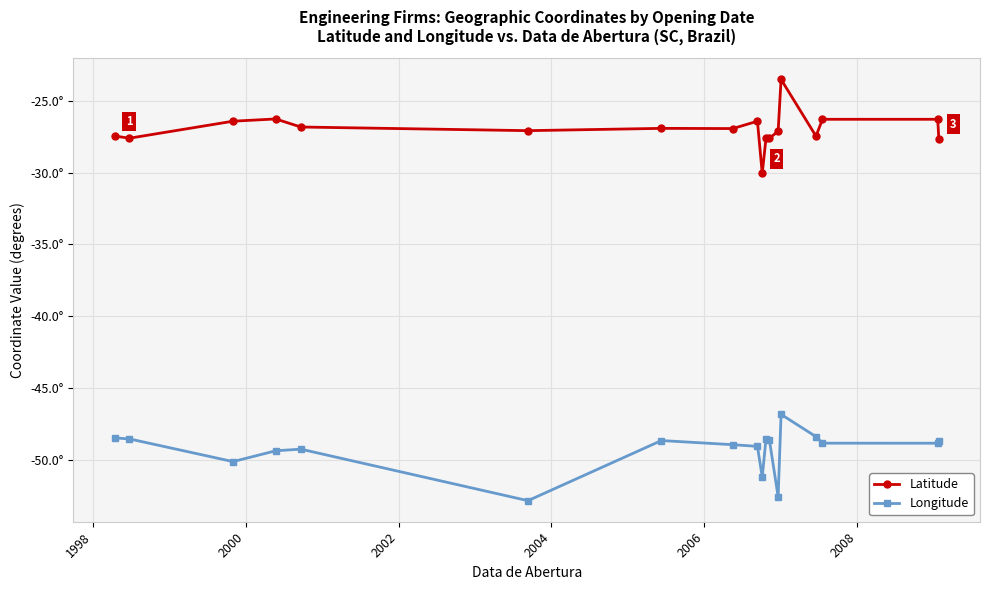

What are all the series names shown in the legend?

Latitude, Longitude